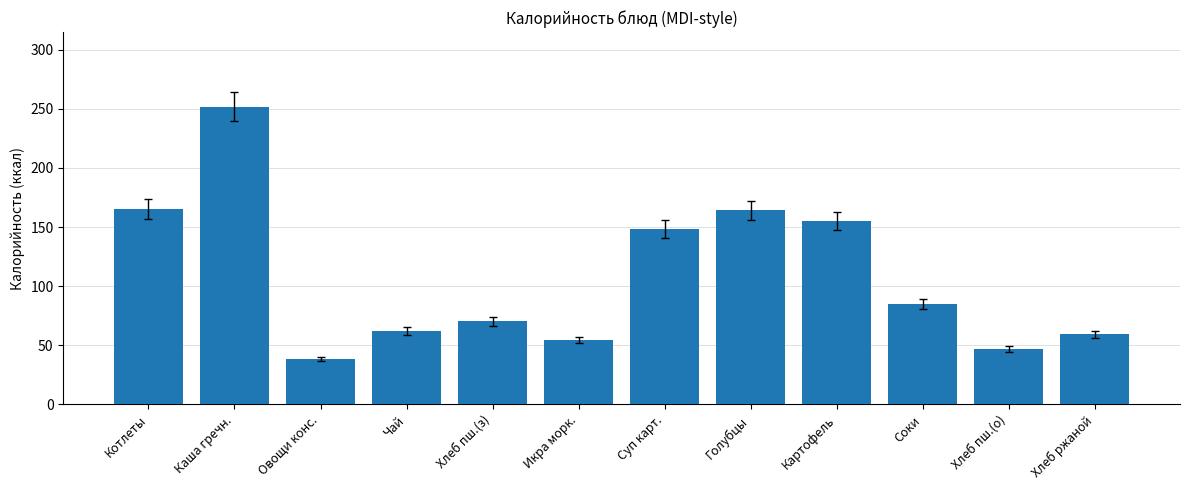

Are the bars grouped side by side (vs. stacked)?

No